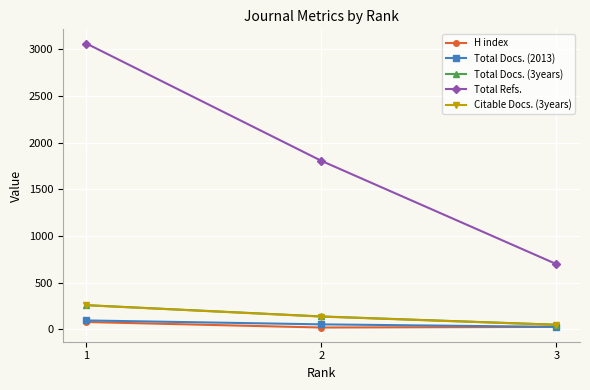

What is the average value of the H index series?

39